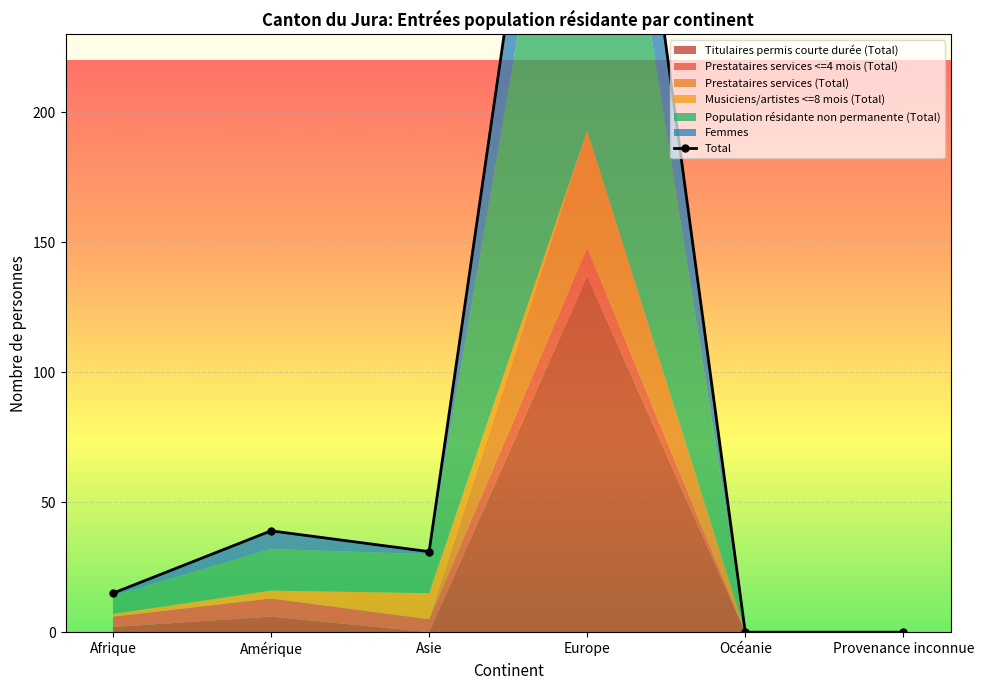

Count the number of categories in the chart.

6